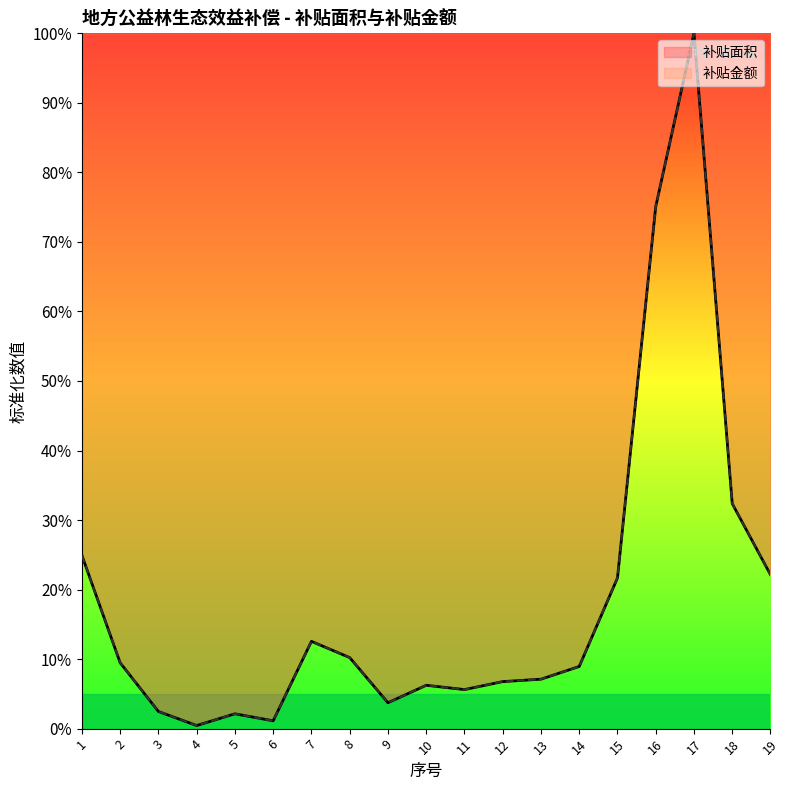

How many interior local peaks does the 补贴面积 series have?

4